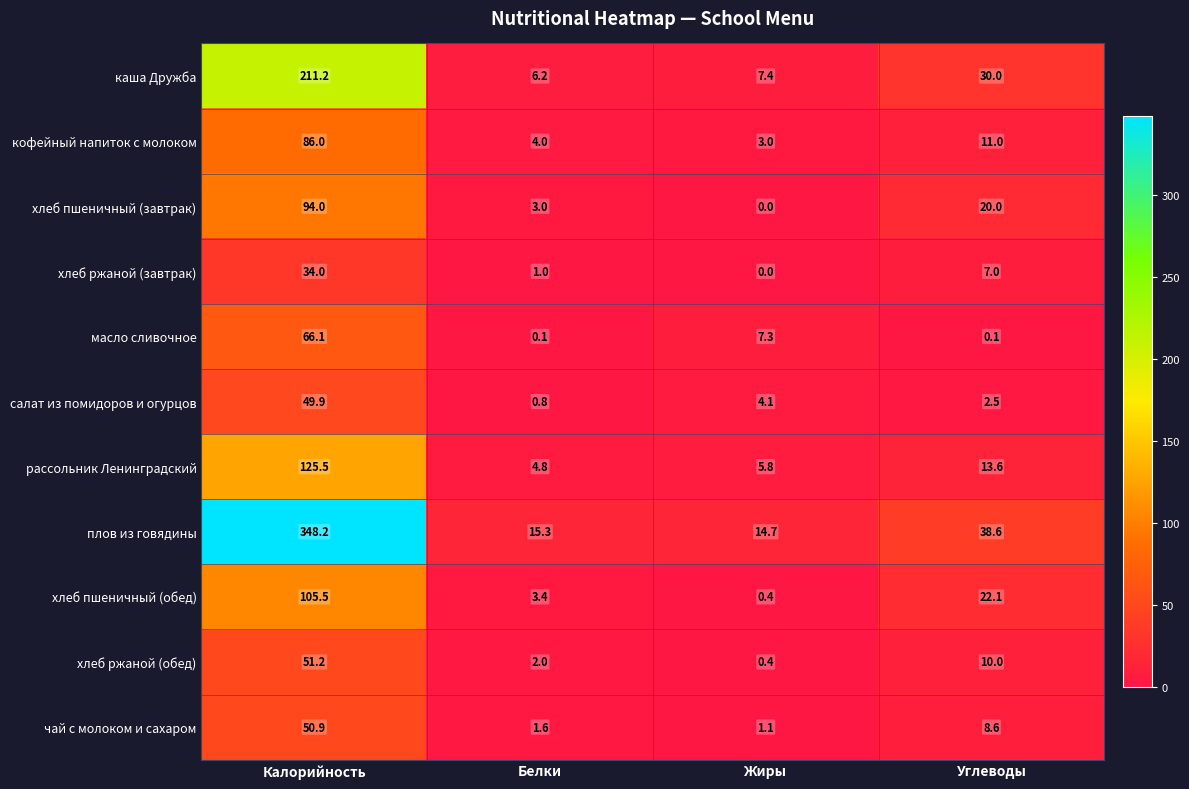

Which series has the largest total across all categories?

плов из говядины